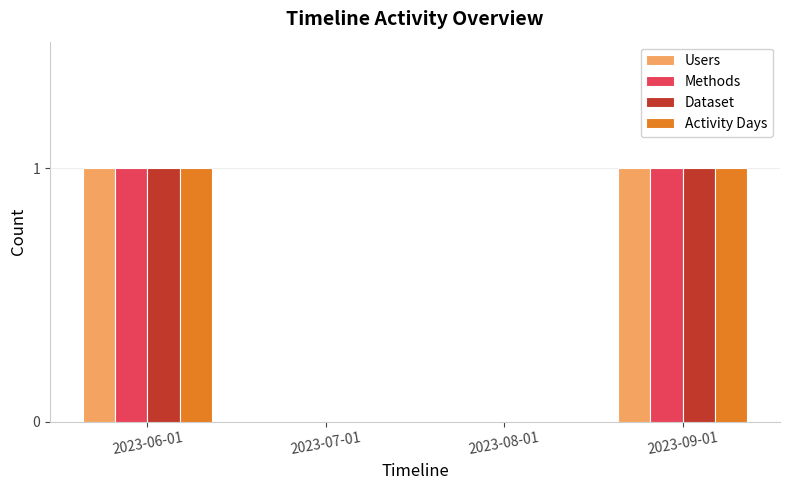

Is the value of Activity Days at 2023-08-01 greater than the value of Methods at 2023-06-01?

No